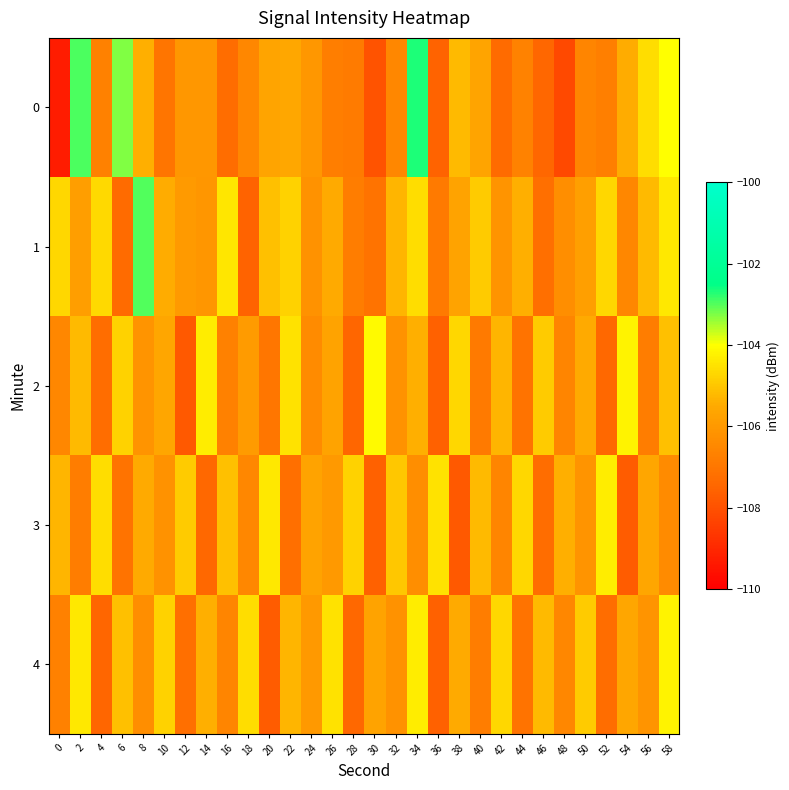

What is the total value across all series at 32?

-529.2